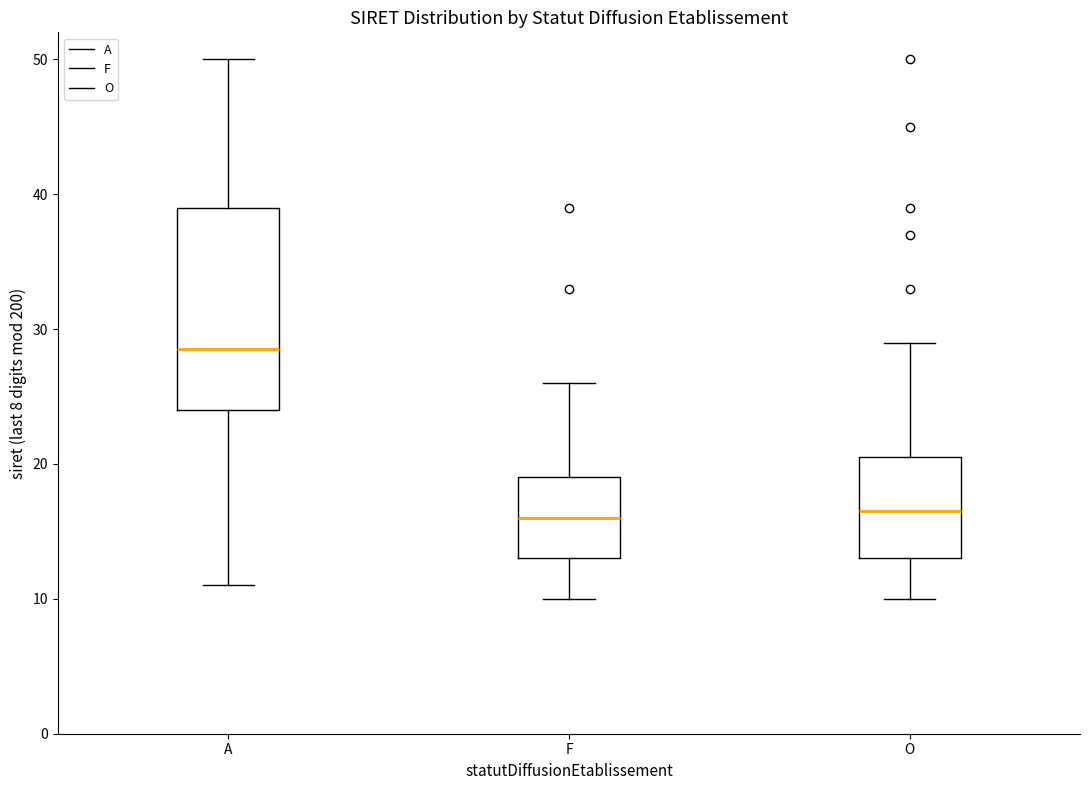

Reading left to right, transcribe this box plot: for each box, give where its median line is, the range the box spans, and where its two whiskers end, as read against the y-axis. The values are not printed on the chart, so give them approximately, as read against the axis.

A: median 29, box 24 to 39, whiskers 11 to 50
F: median 16, box 13 to 19, whiskers 10 to 26
O: median 17, box 13 to 21, whiskers 10 to 29